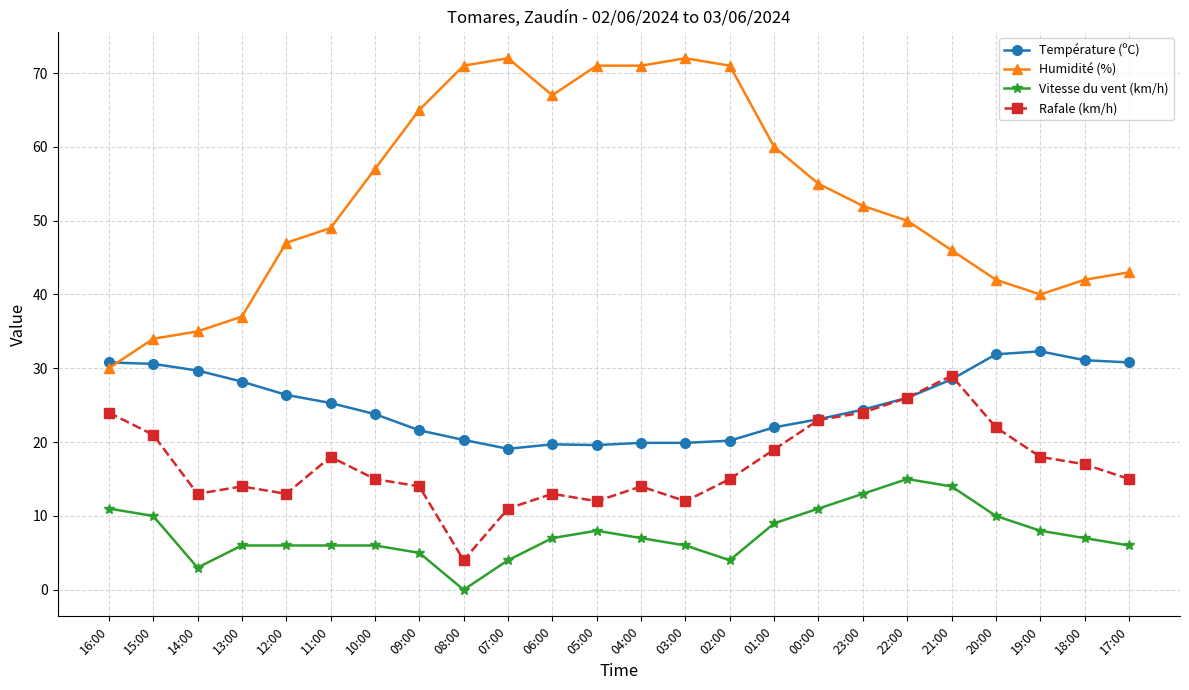

What is the maximum value shown in the chart?

72.0